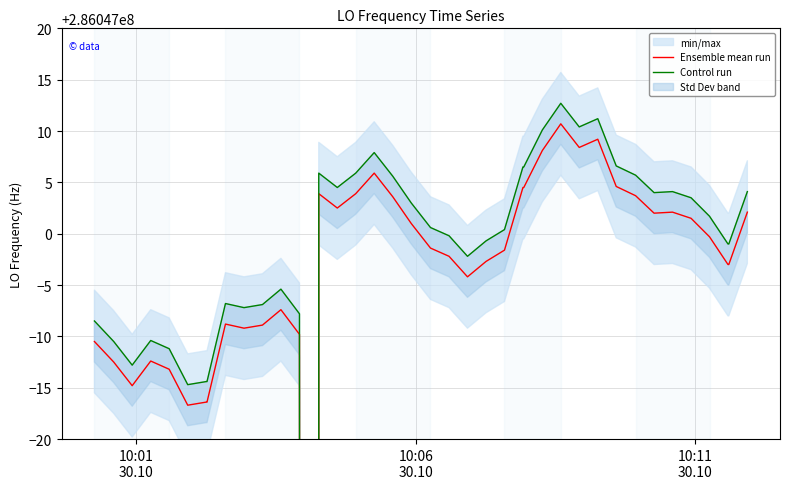

At how many categories does at least one series exceed 286044186?

39